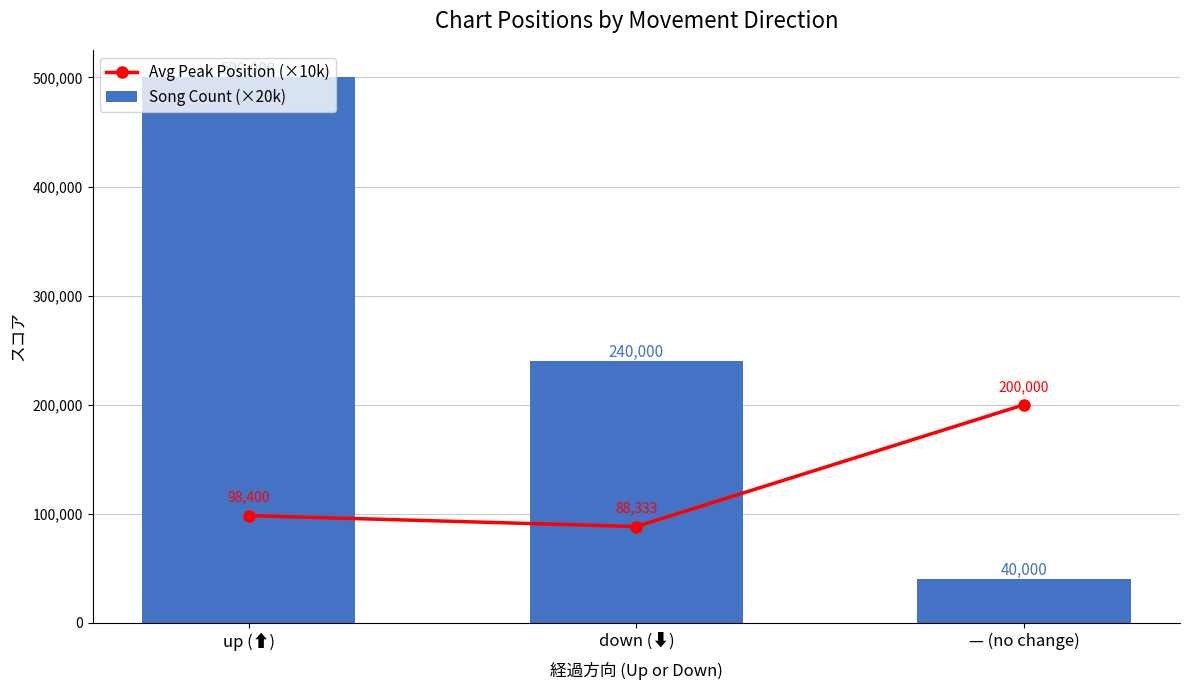

Rank the series by their maximum value, from highest to lowest.

Song Count (×20k), Avg Peak Position (×10k)